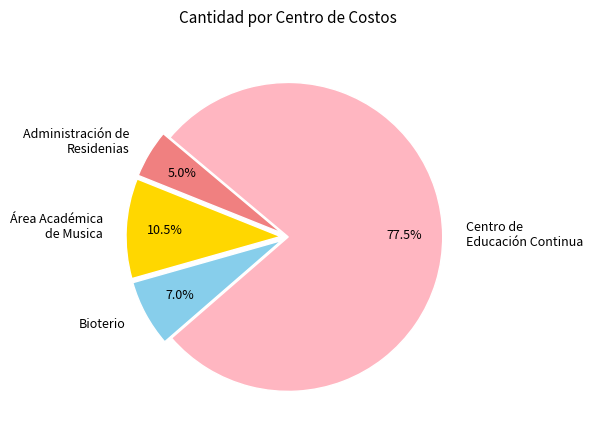

To the nearest percent, what is the average slice percentage?

25%